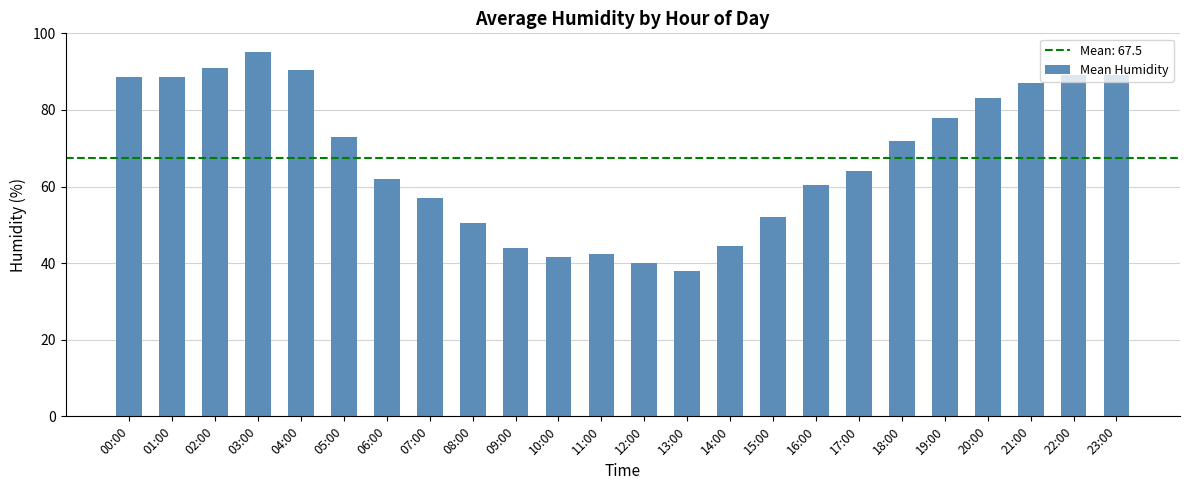

What position from the left is 22:00?

23